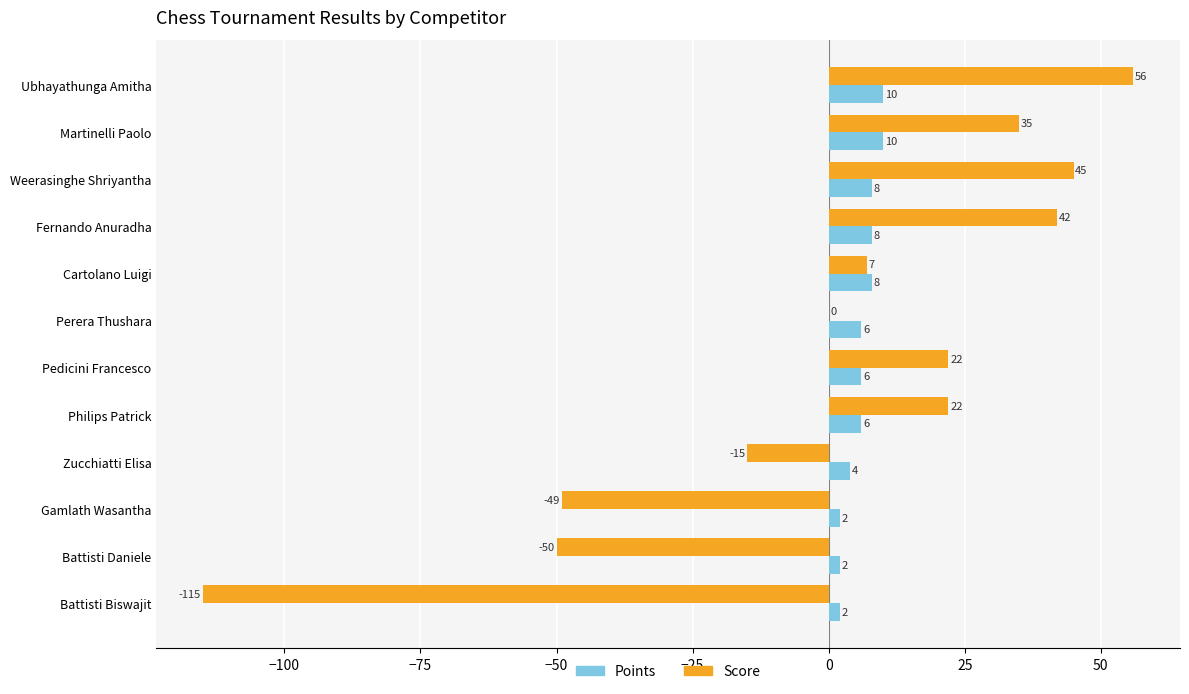

Which series has the largest total across all categories?

Points